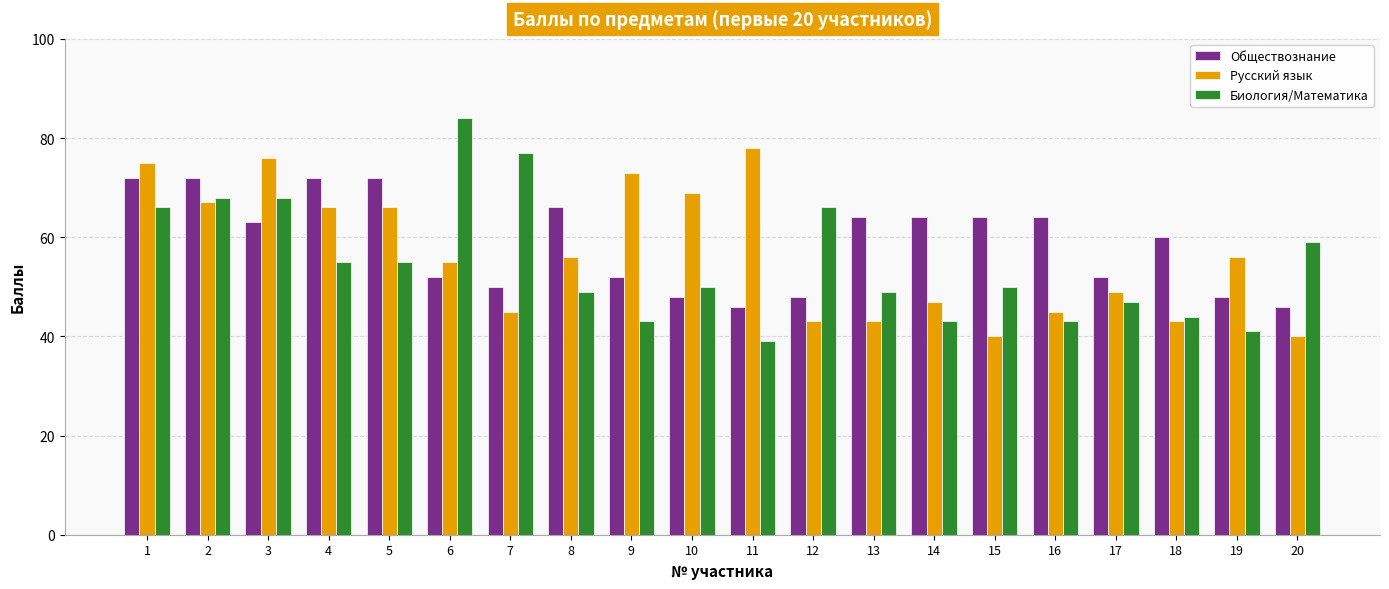

What is the value of the Биология/Математика bar at the 5th from the left?

55